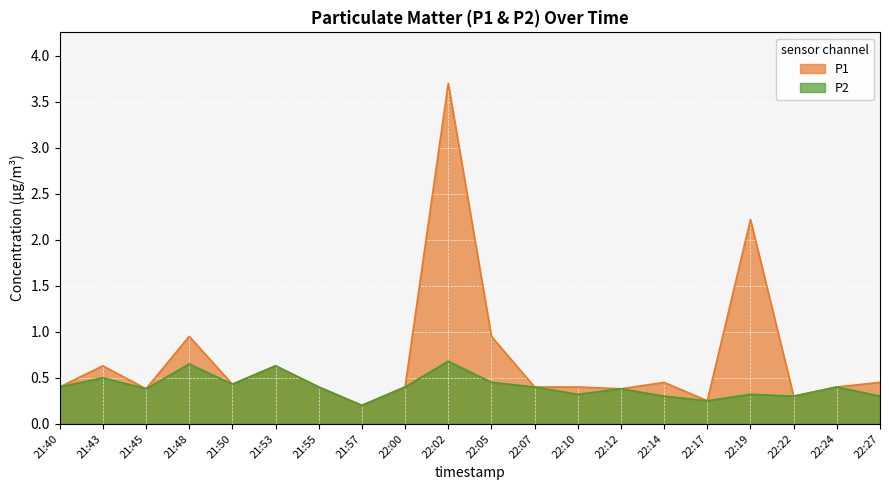

At which category is the sum across all series the highest?

22:02